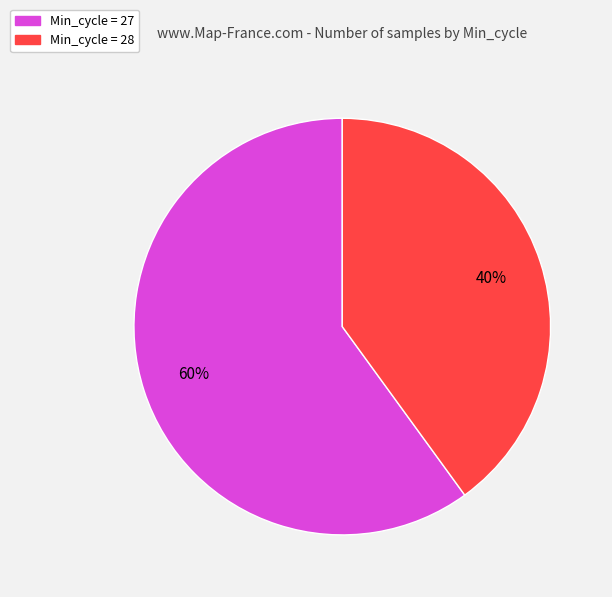

To the nearest percent, what is the average slice percentage?

50%